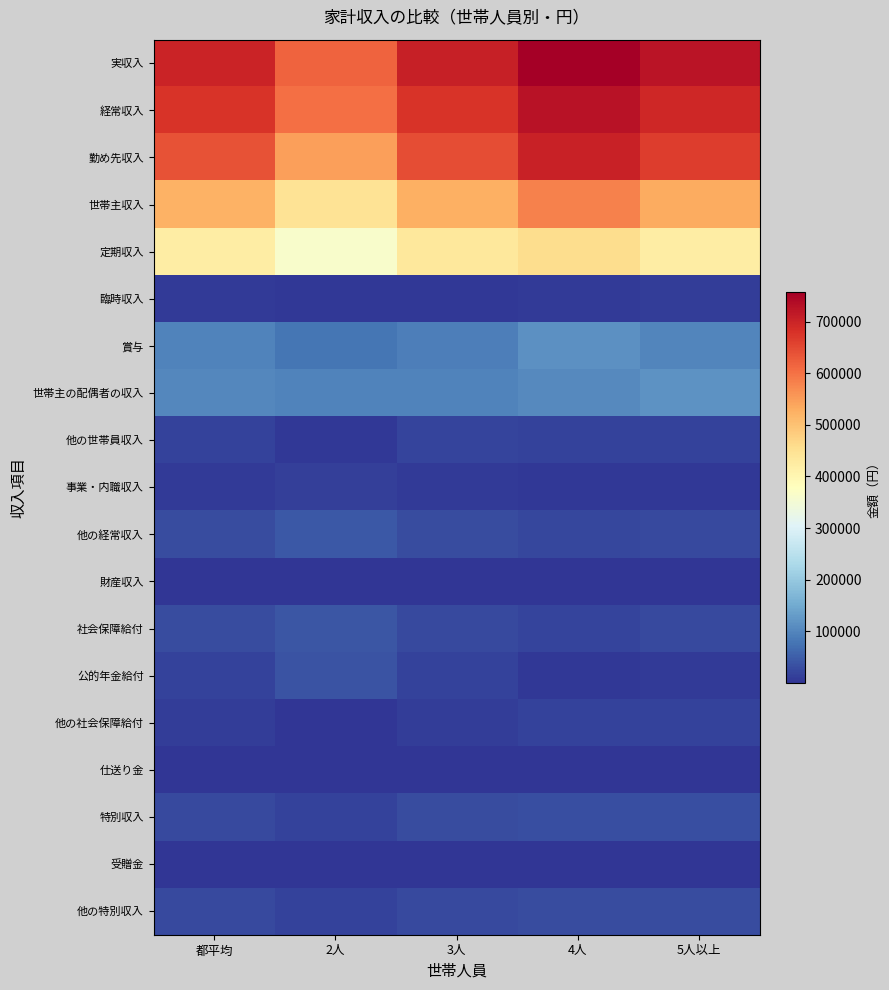

At how many categories does at least one series exceed 45414?

5